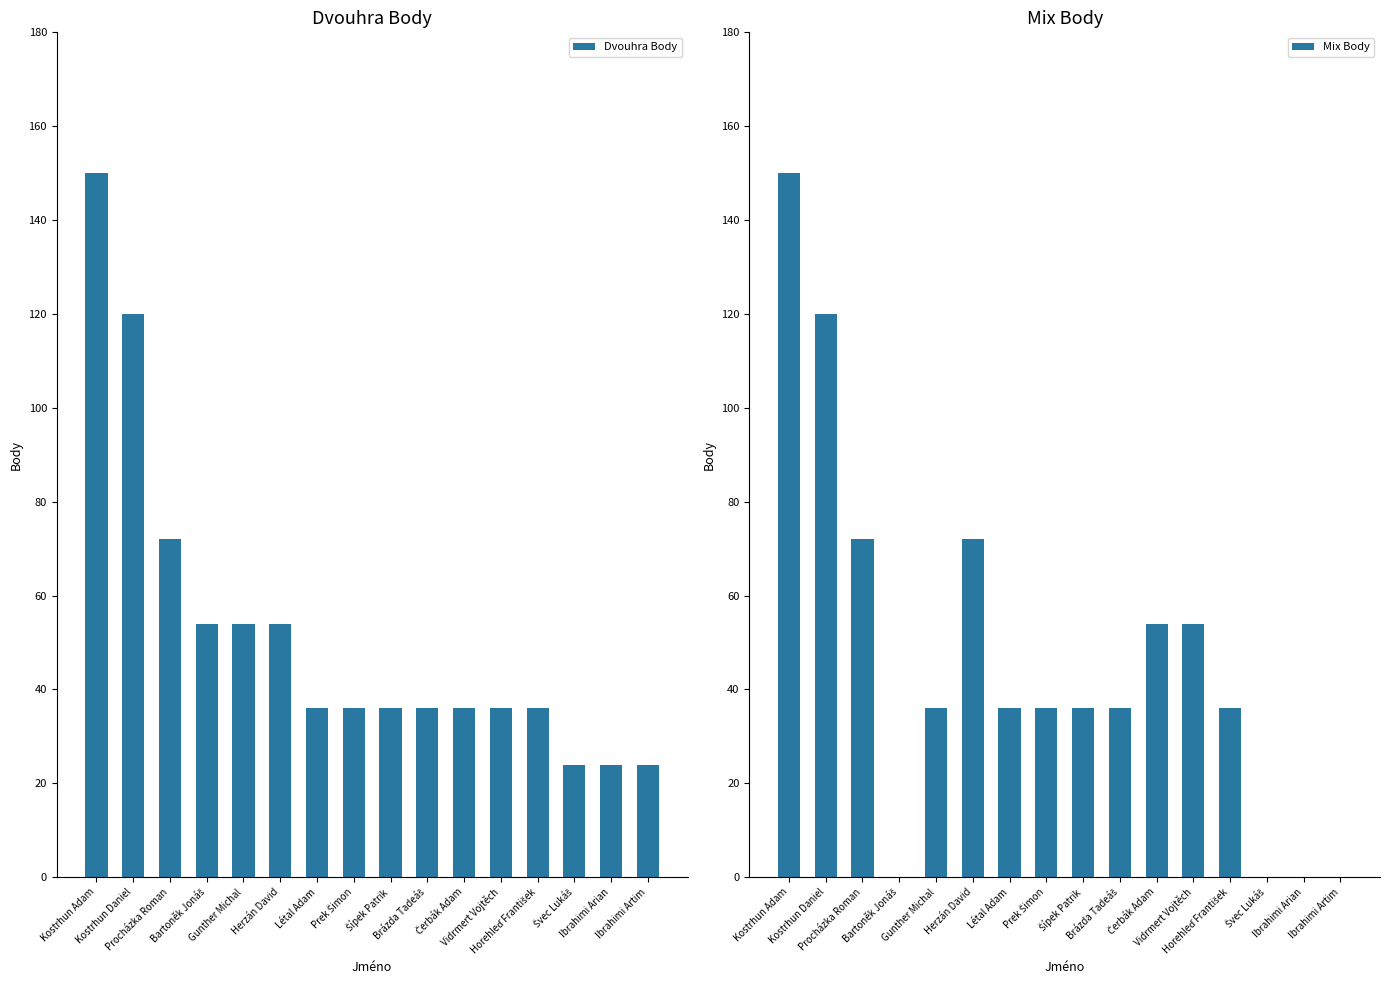

Reading left to right, transcribe all the data shown in this chart.

Dvouhra Body: 150	120	72	54	54	54	36	36	36	36	36	36	36	24	24	24
Mix Body: 150	120	72	0	36	72	36	36	36	36	54	54	36	0	0	0